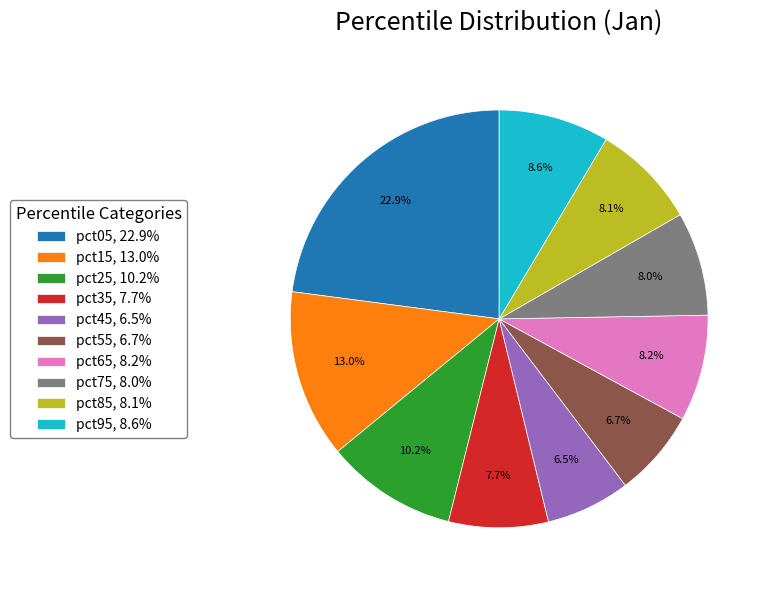

What percentage do pct35, 7.7% and pct65, 8.2% together represent?

15.9%